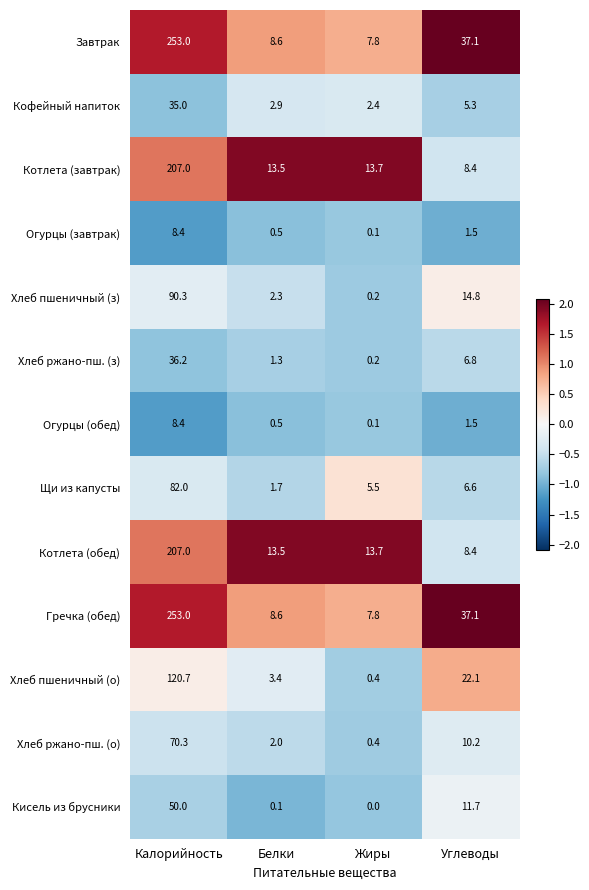

What is the sum of all Завтрак values?

306.5